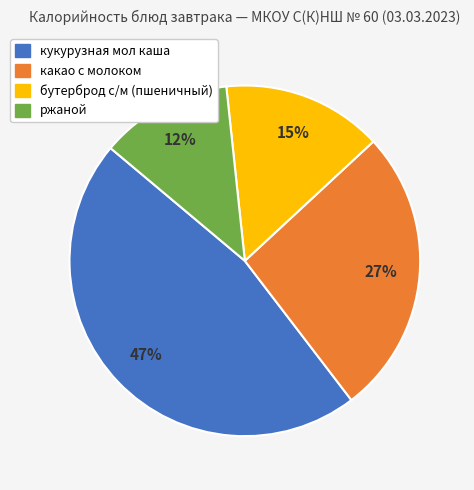

What percentage is the бутерброд с/м (пшеничный) slice, to the nearest percent?

15%